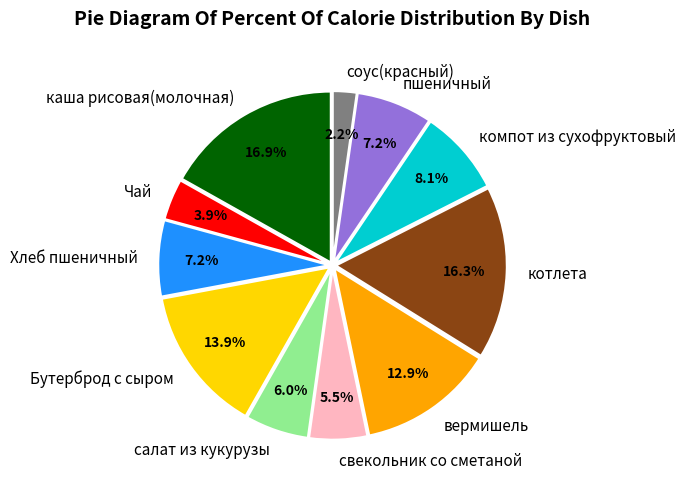

Does салат из кукурузы represent more than half of the total?

No